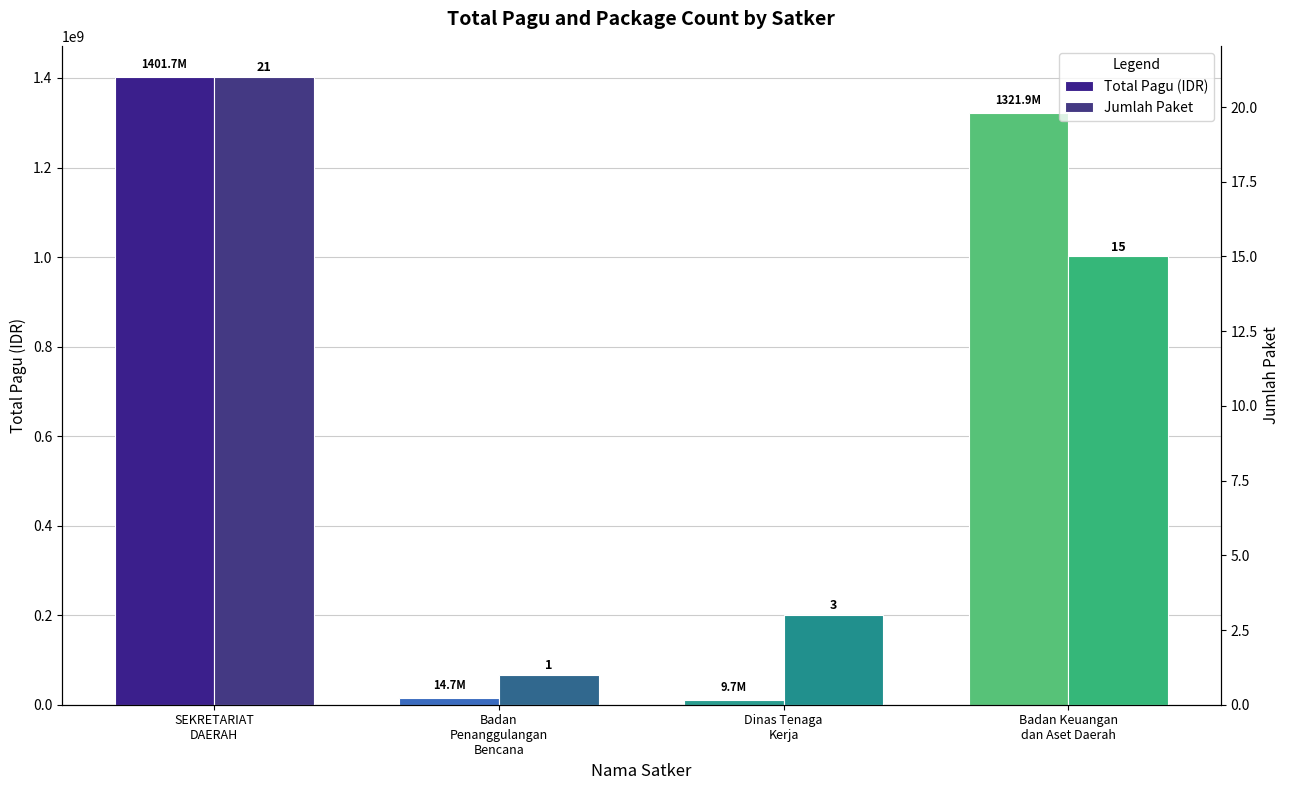

Which series has the largest total across all categories?

Total Pagu (IDR)